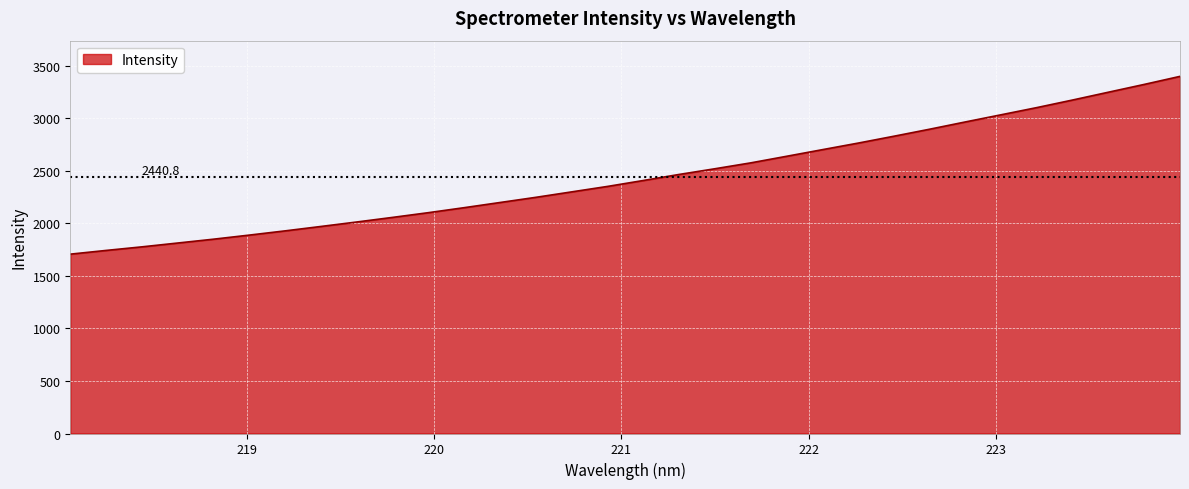

What is the smallest value displayed?

1706.2